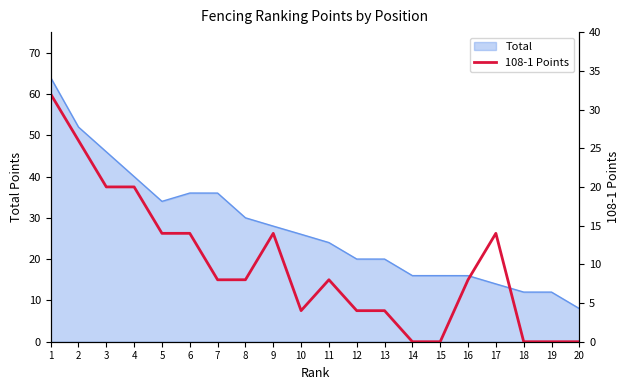

At which category does the chart reach its peak across all series?

1